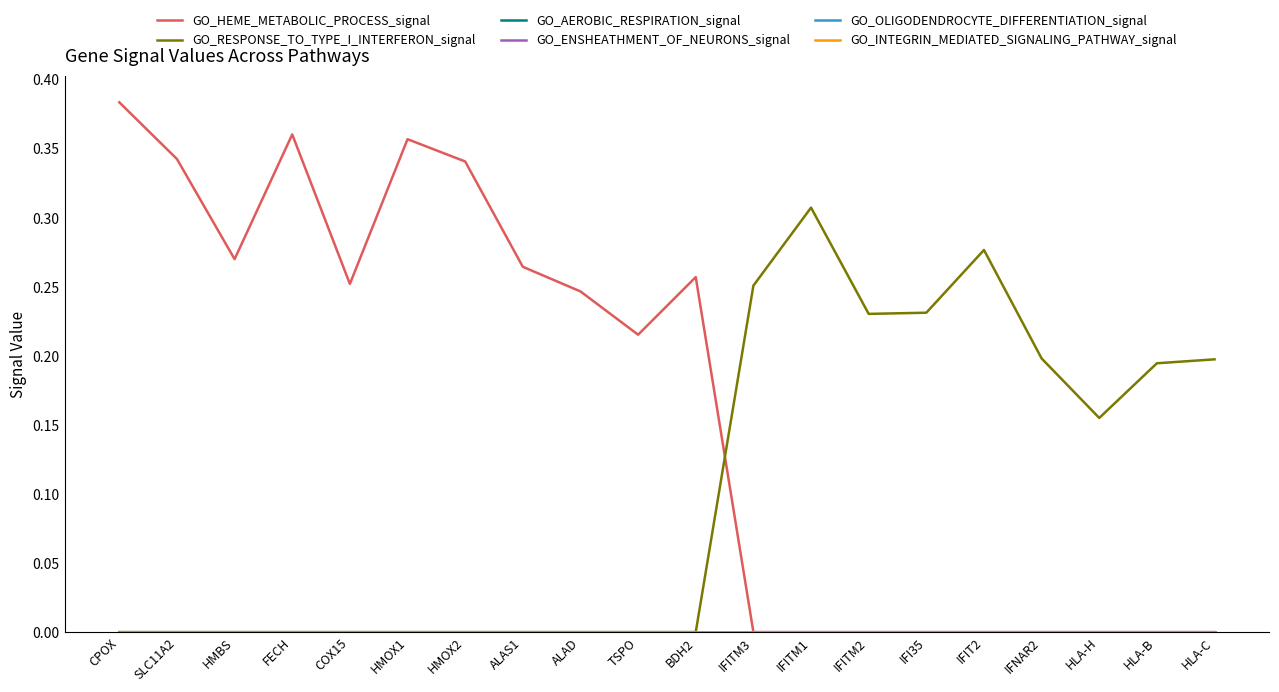

How many lines are shown in the chart?

6